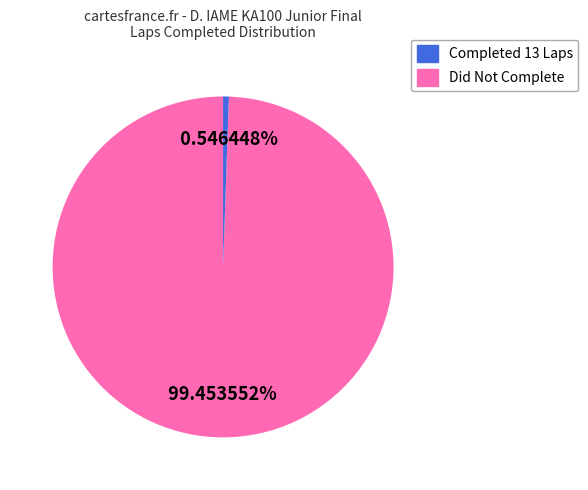

Is there any slice that represents more than half of the pie?

Yes